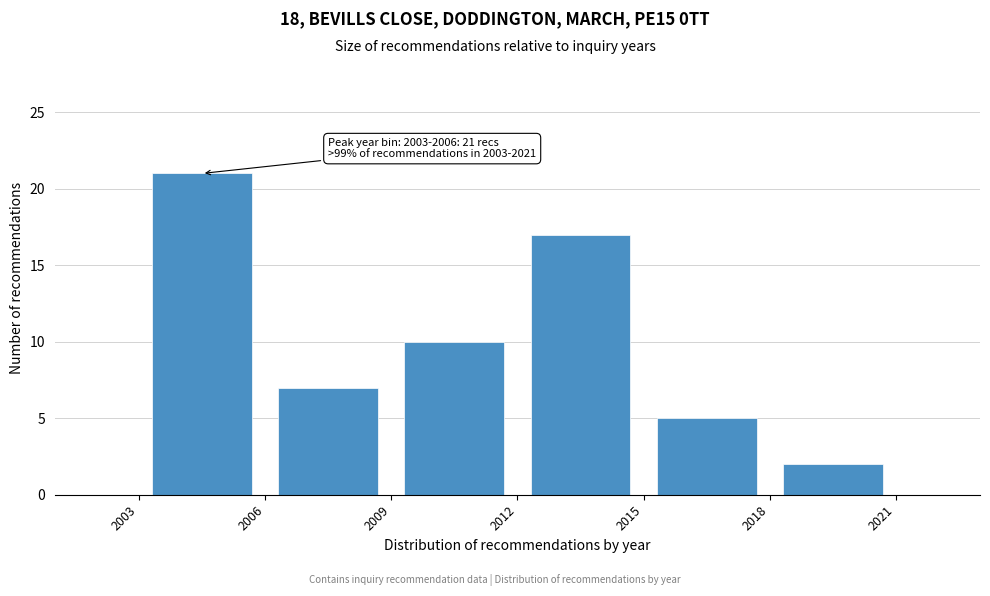

Which range on the x-axis has the tallest bar?

2003 to 2006